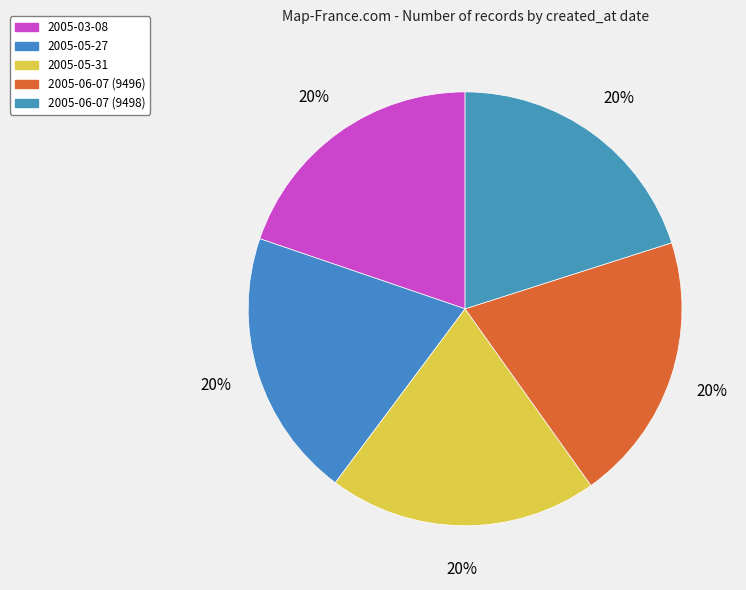

Is it true that 2005-06-07 (9496) is 33% of the pie?

False